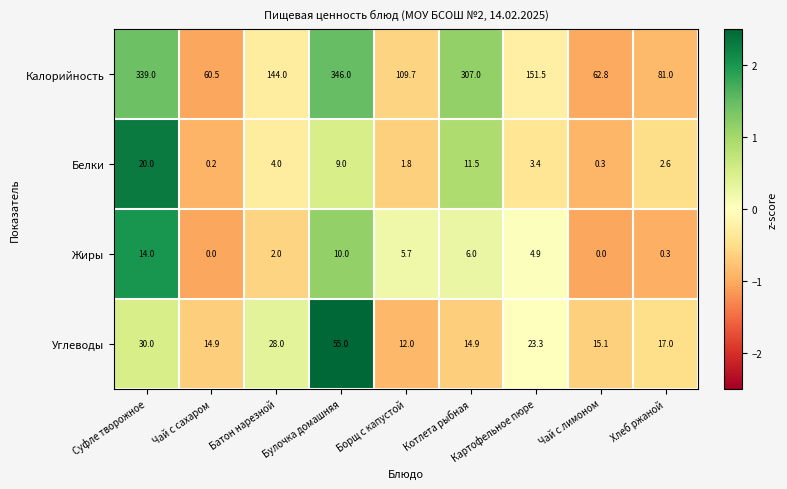

Count the number of data series in this chart.

4